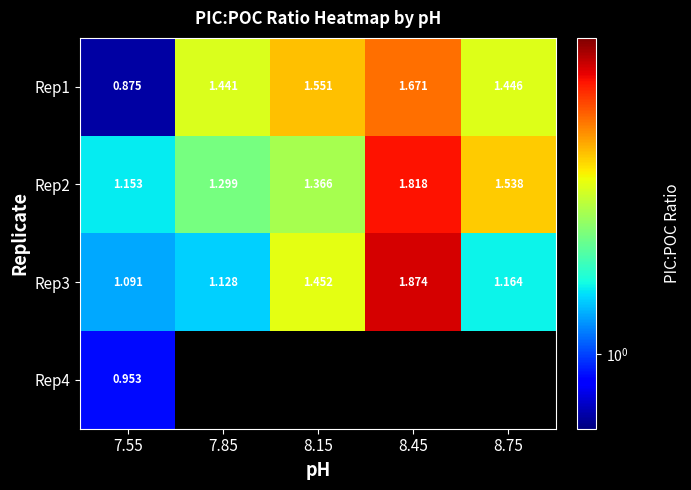

Is the value of Rep1 at 8.75 greater than the value of Rep3 at 8.45?

No